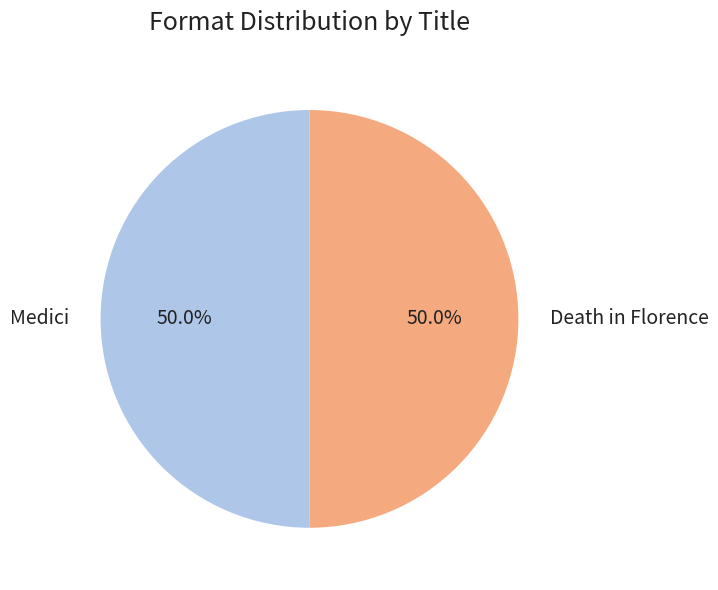

What percentage is the Medici slice, to the nearest percent?

50%